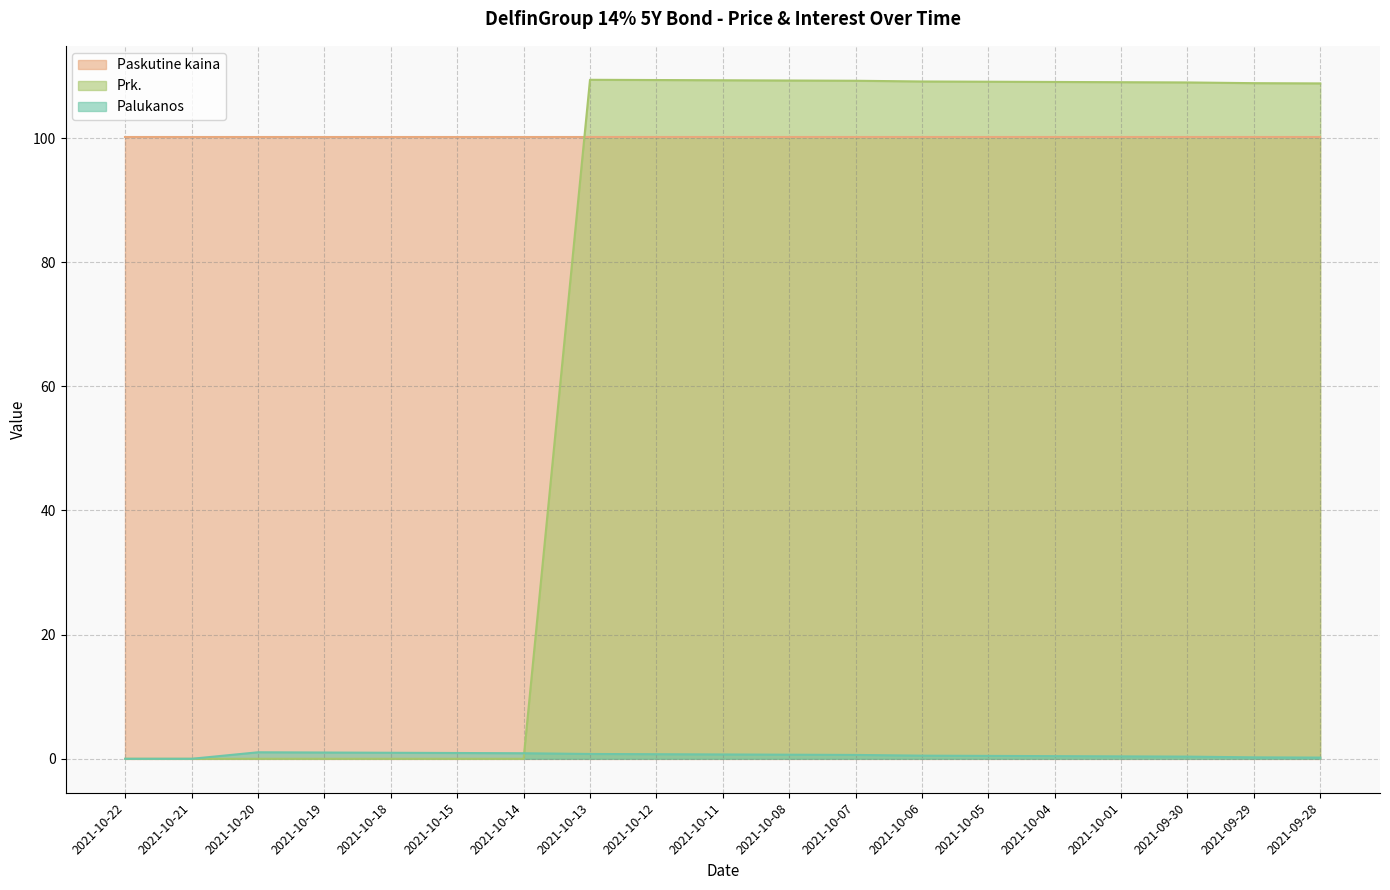

At which label is Prk. closest to 54?

2021-10-22